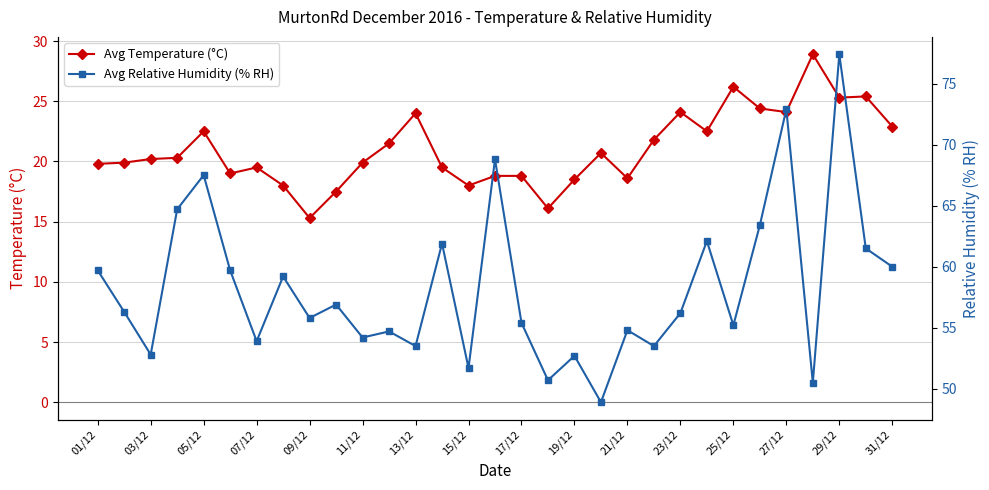

Which series has the largest range (max minus min)?

Avg Relative Humidity (% RH)